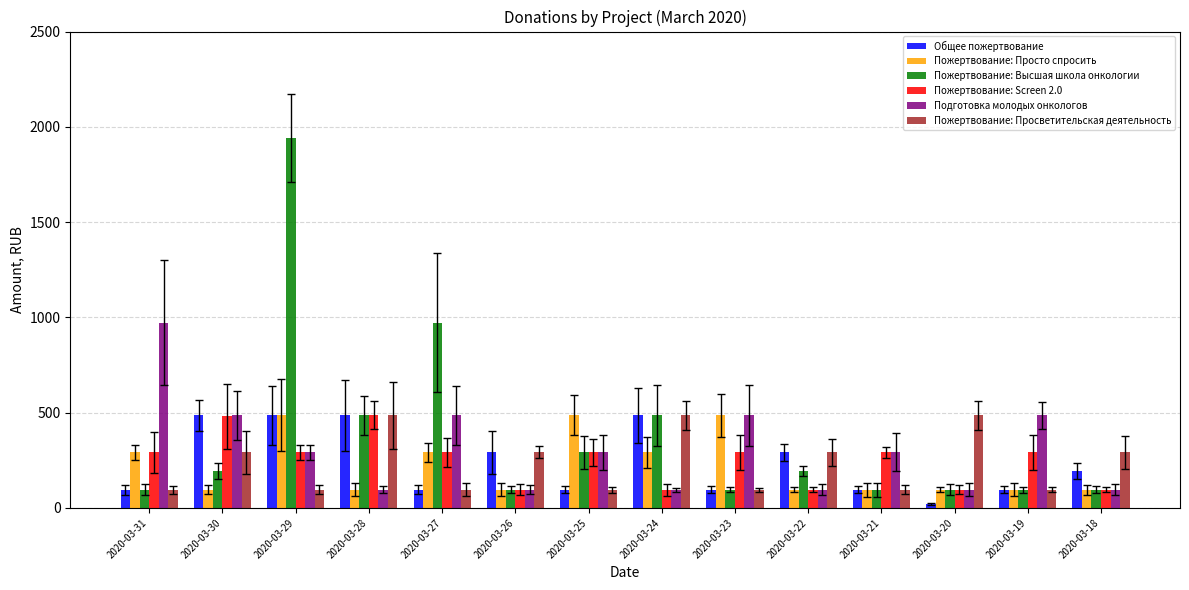

How many bars are there in total?

84